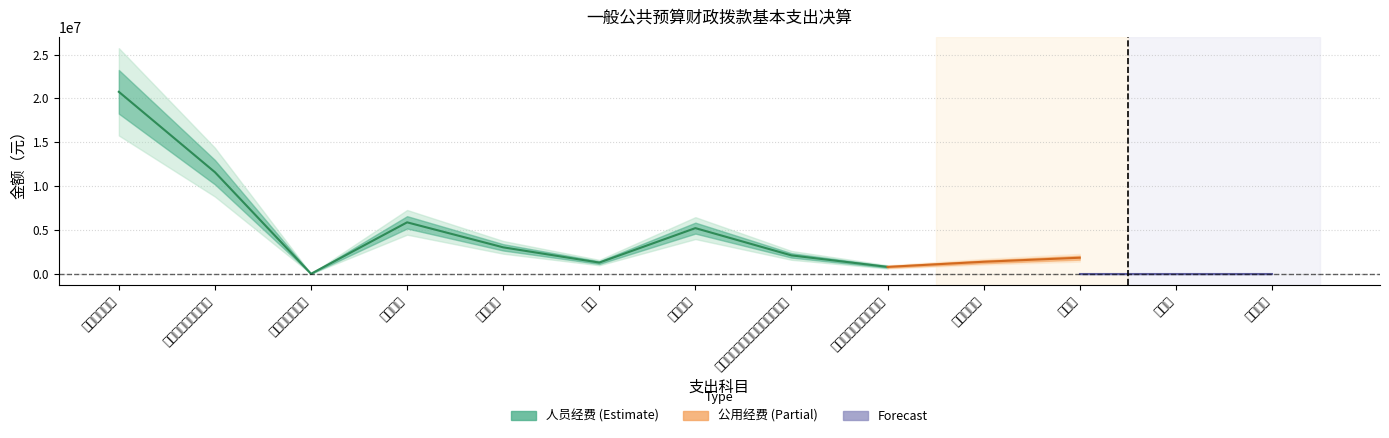

At which label is 人员经费 closest to 10374192?

对个人和家庭的补助